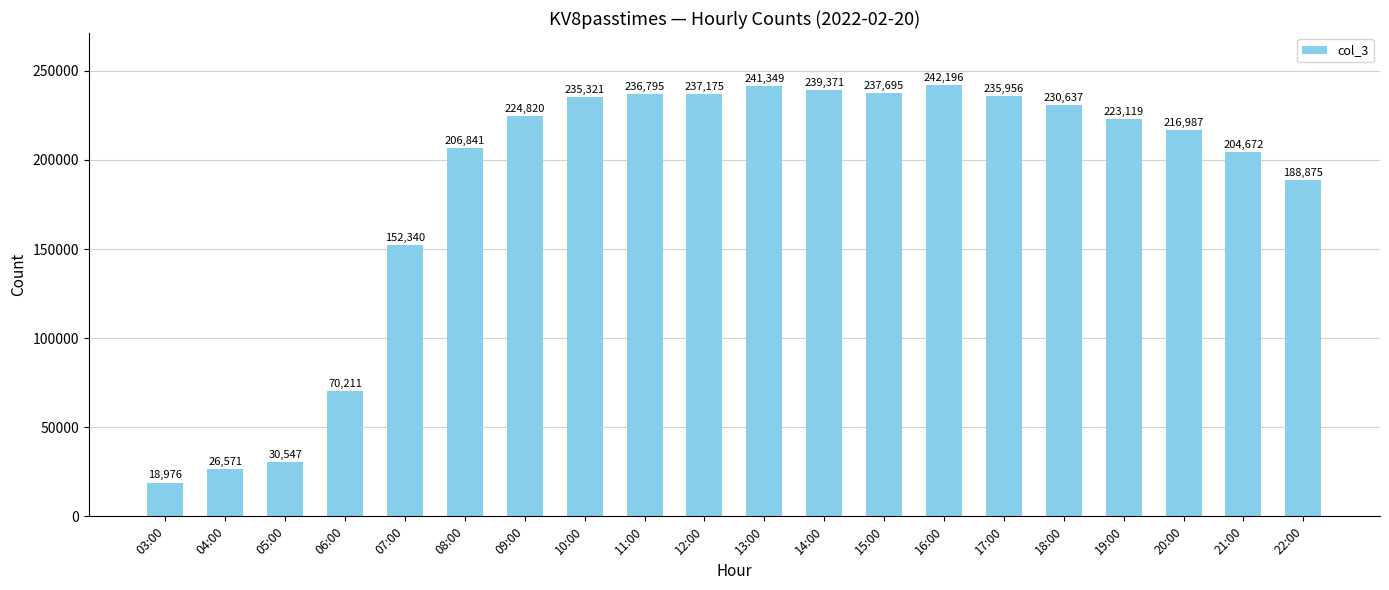

What is the greatest value displayed?

242196